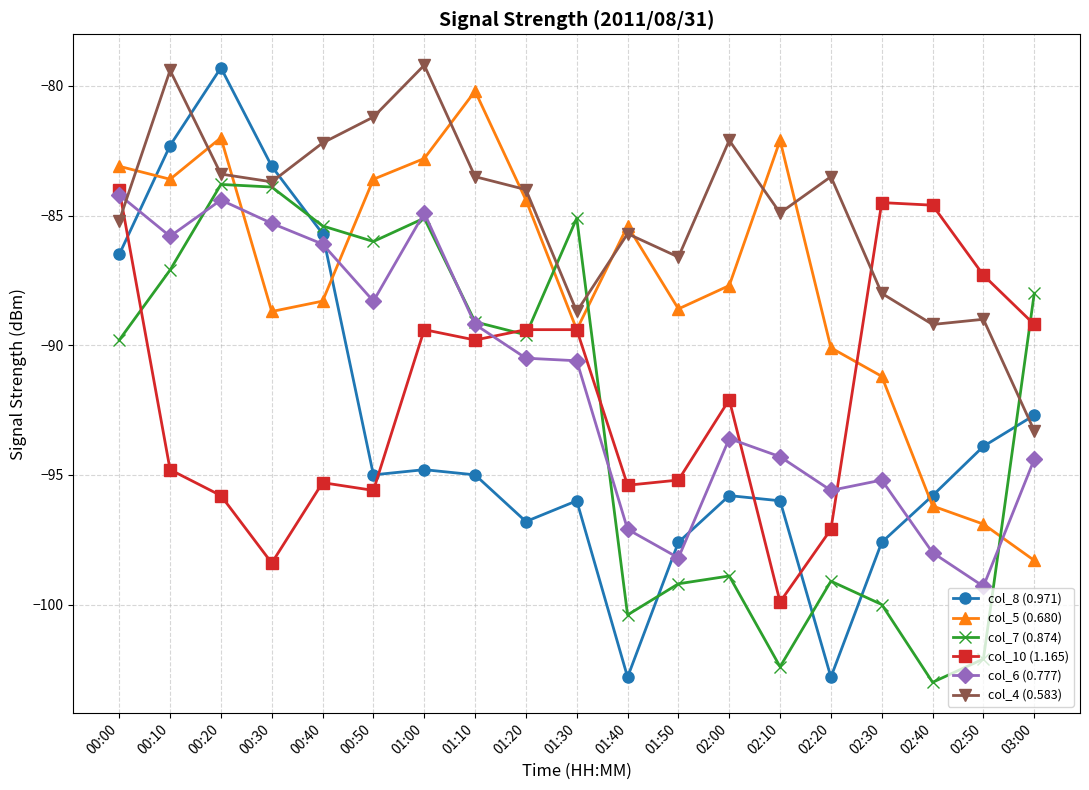

True or false: col_7 (0.874) has more than 1 points higher than both neighbors.

True